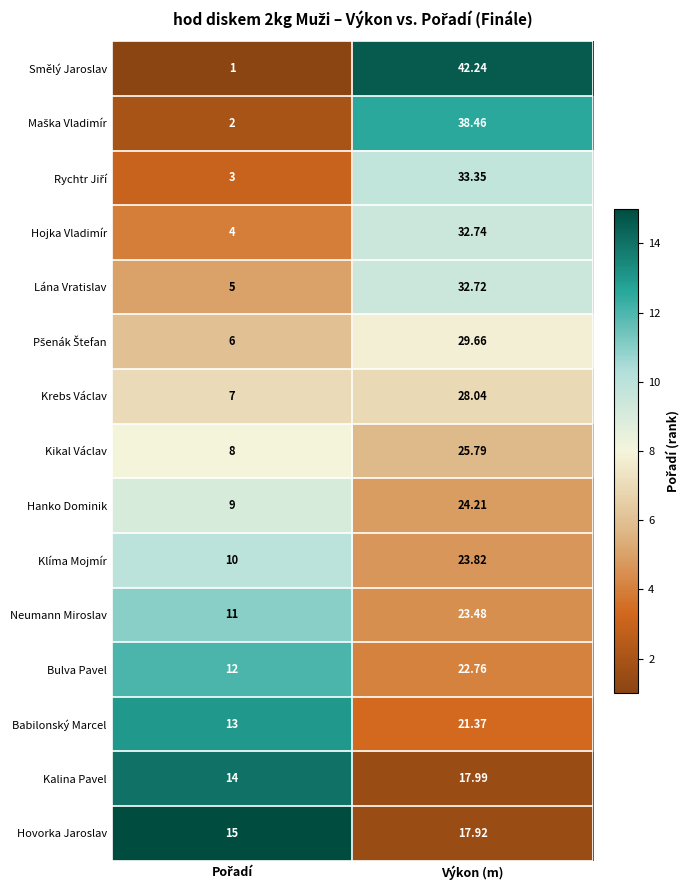

Where does the Klíma Mojmír series first go above 23?

Výkon (m)